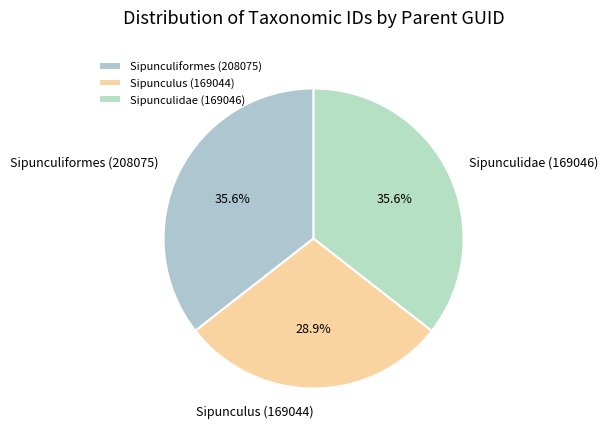

Approximately how many times larger is the value at Sipunculiformes (208075) compared to Sipunculus (169044)?

1.2